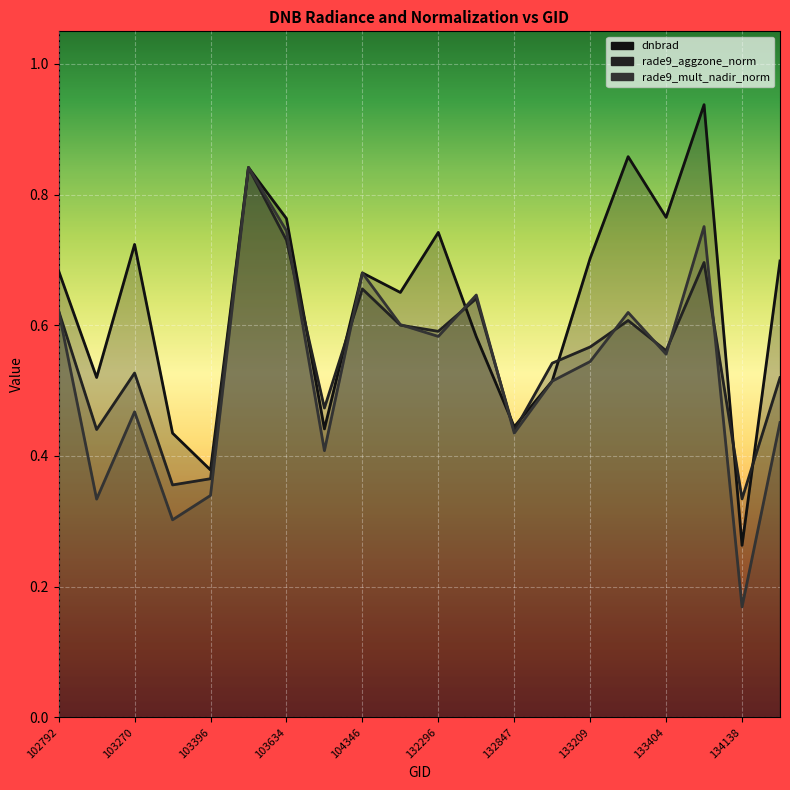

At which category is the sum across all series the highest?

103515